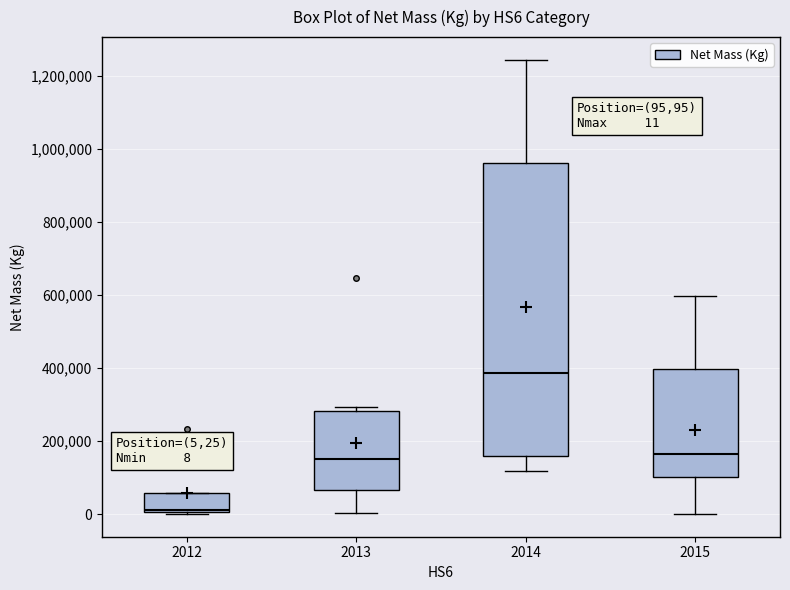

Comparing the boxes themselves (not the whiskers), which one is the tallest?

2014